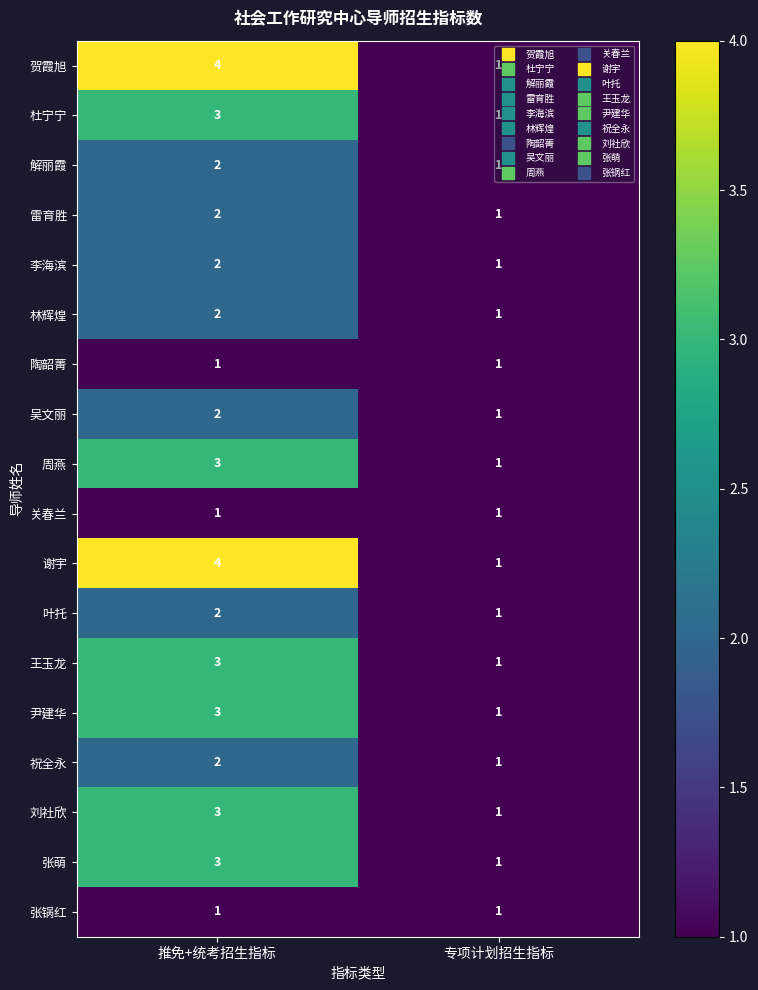

What is the total value across all series at 推免+统考招生指标?

43